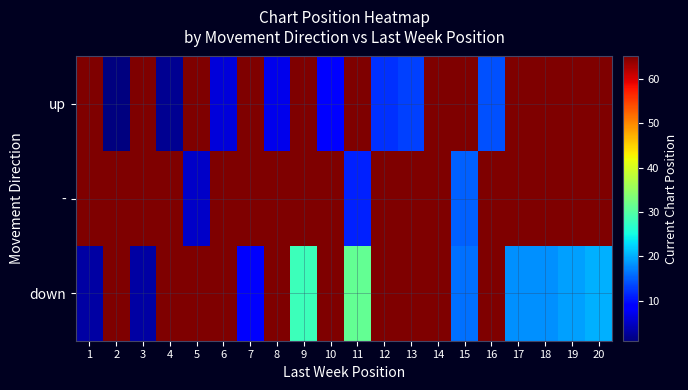

Count the number of categories in the chart.

20